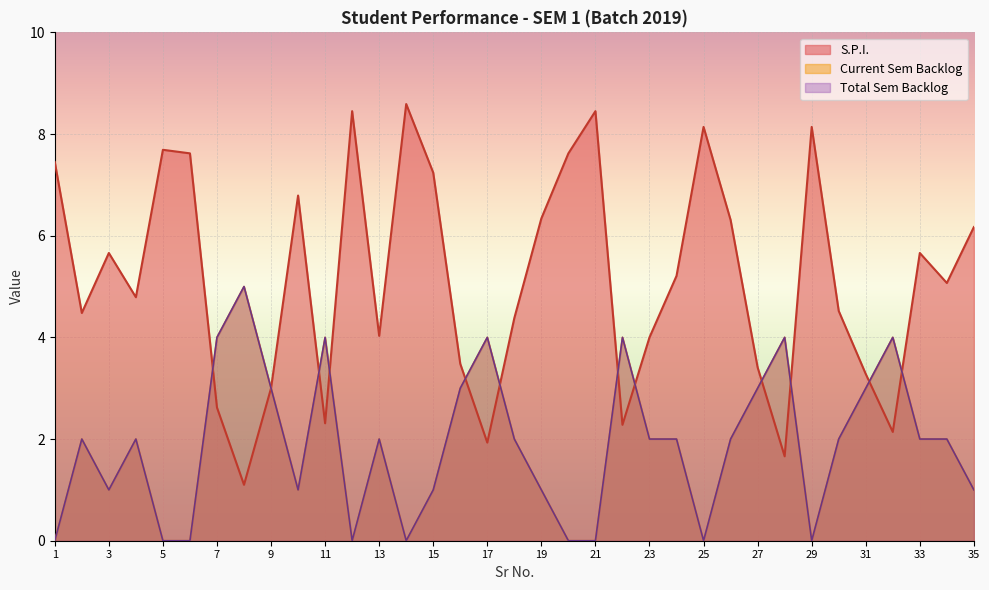

List the labels in order of Total Sem Backlog value, smallest first.

1, 5, 6, 12, 14, 20, 21, 25, 29, 3, 10, 15, 19, 35, 2, 4, 13, 18, 23, 24, 26, 30, 33, 34, 9, 16, 27, 31, 7, 11, 17, 22, 28, 32, 8